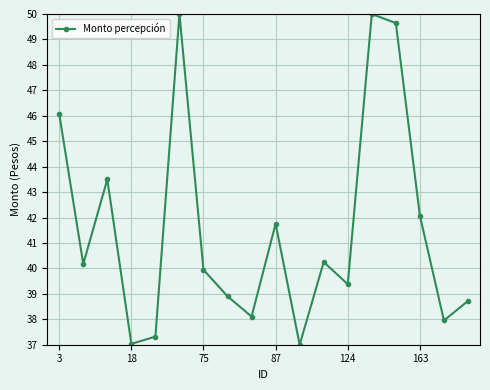

What is the difference between the maximum and minimum values?

13.0